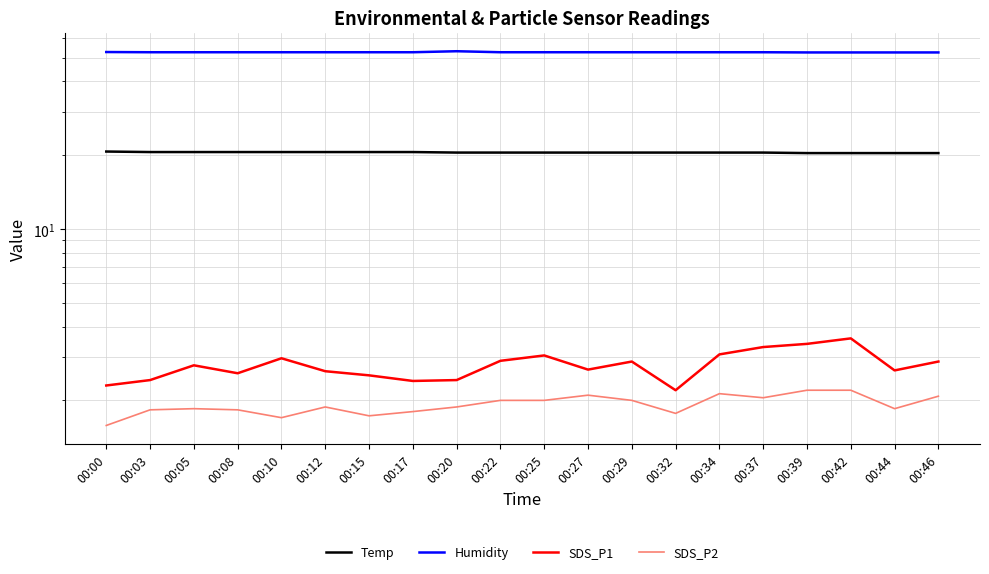

What is the value of the Humidity point at the 20th from the left?

52.5